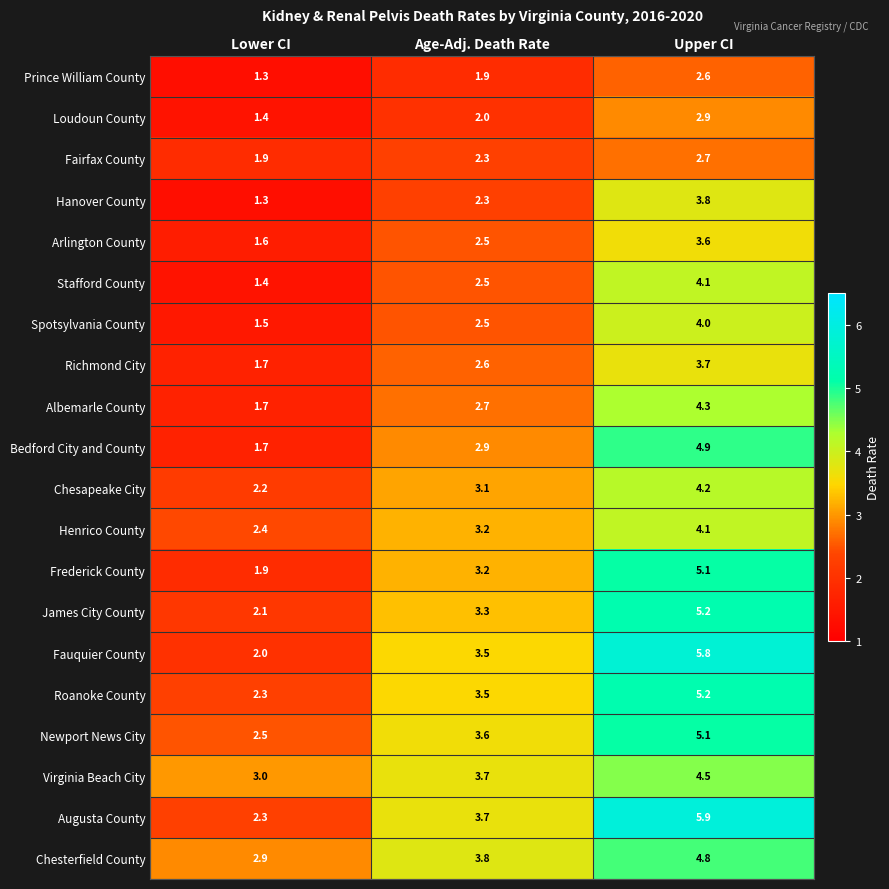

Is it true that Fairfax County equals 0.6 at Upper CI?

False